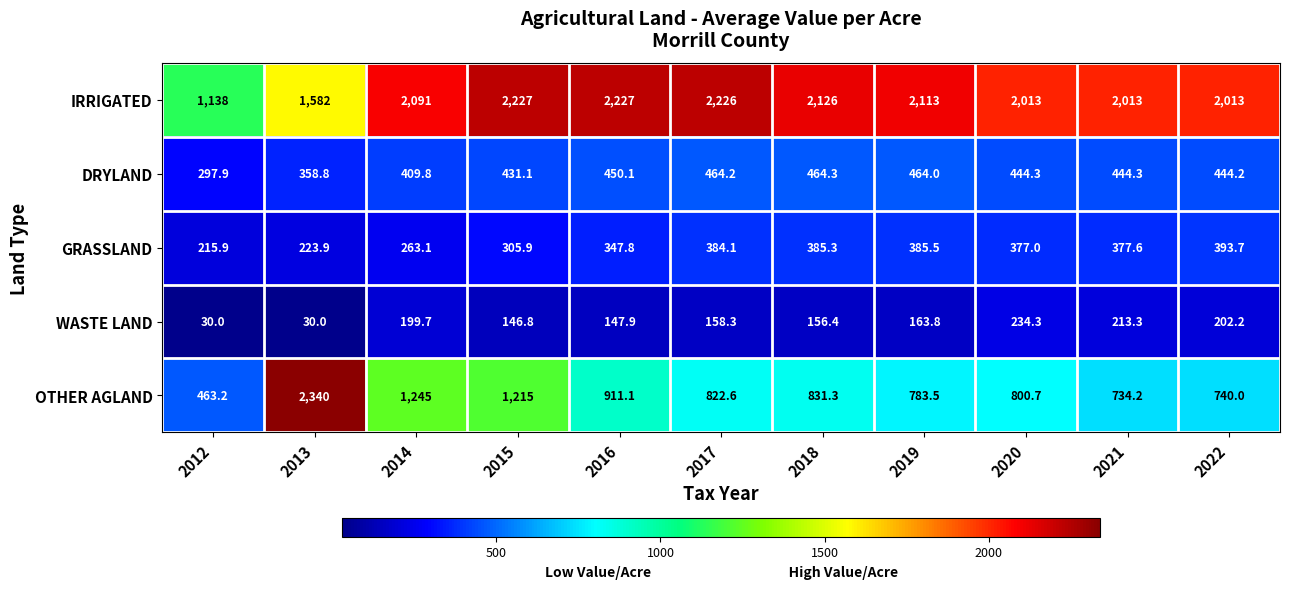

What is the difference between the WASTE LAND values at 2020 and 2012?

204.3